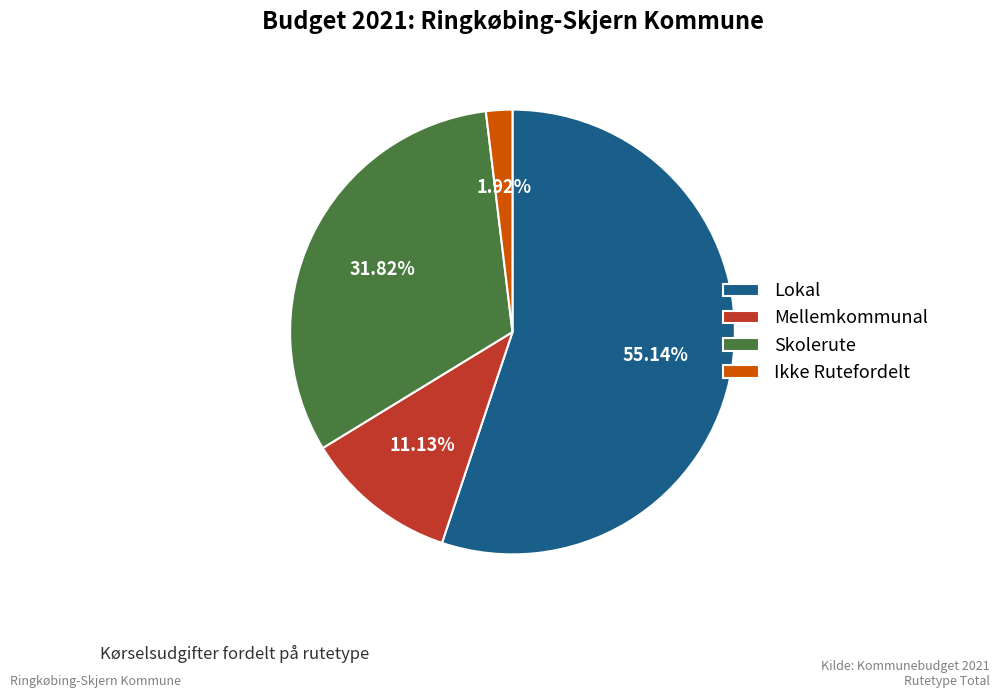

Is it true that Skolerute is 32% of the pie?

True